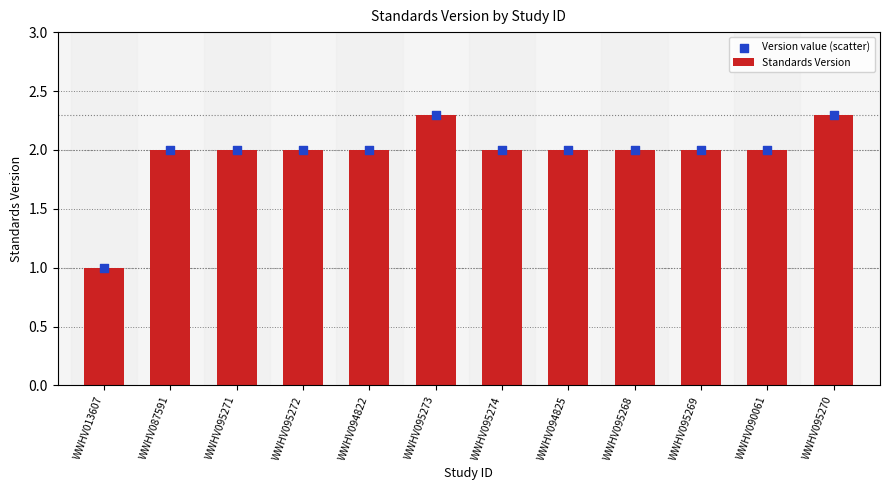

Which series reaches the maximum Y coordinate?

Standards Version